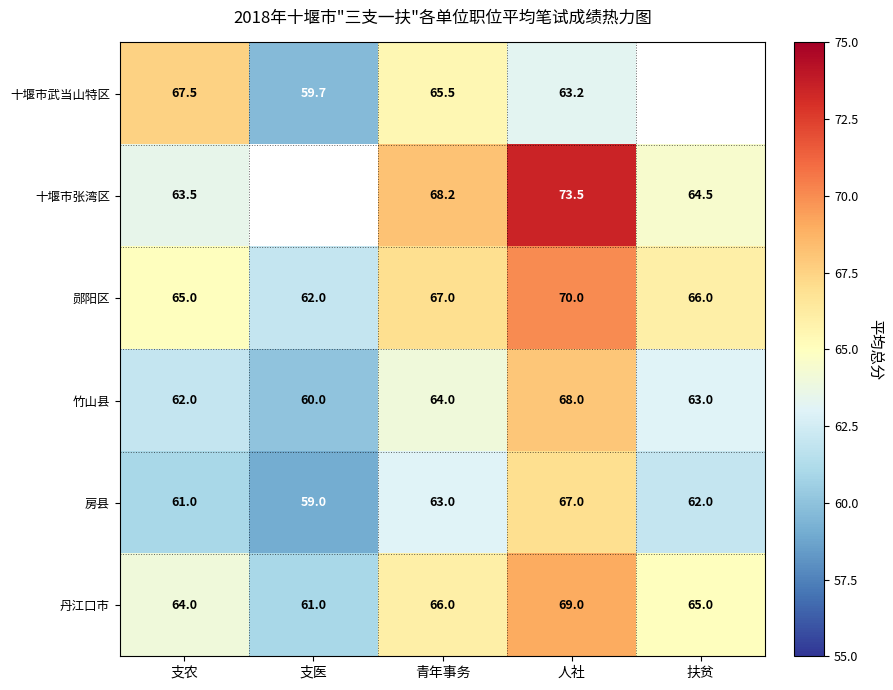

Where does the 丹江口市 series first go above 65?

青年事务